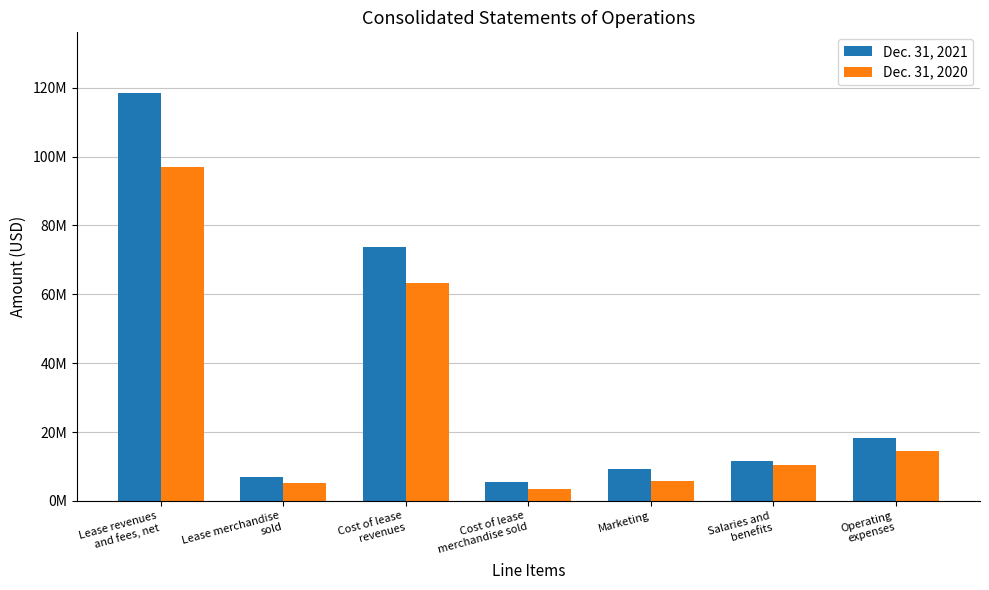

What is the minimum value for Dec. 31, 2020?

3424880